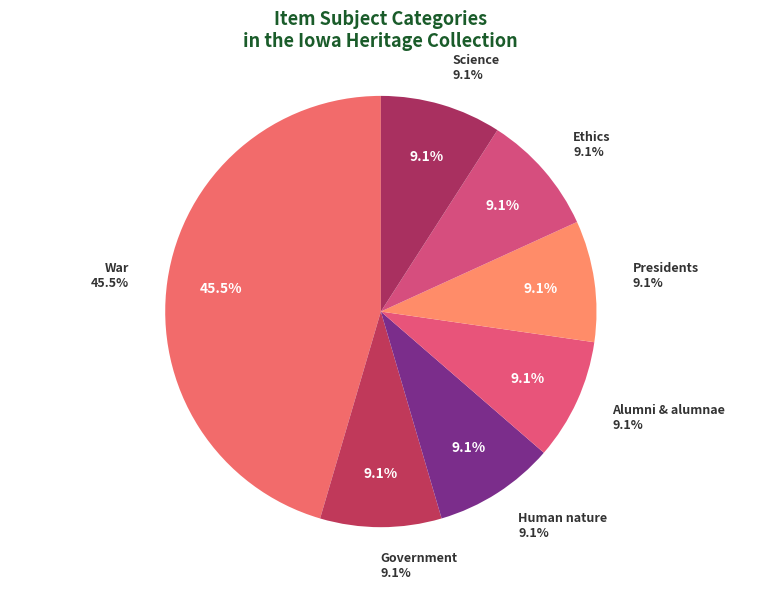

To the nearest percent, what is the difference between the War and Presidents slice percentages?

36%